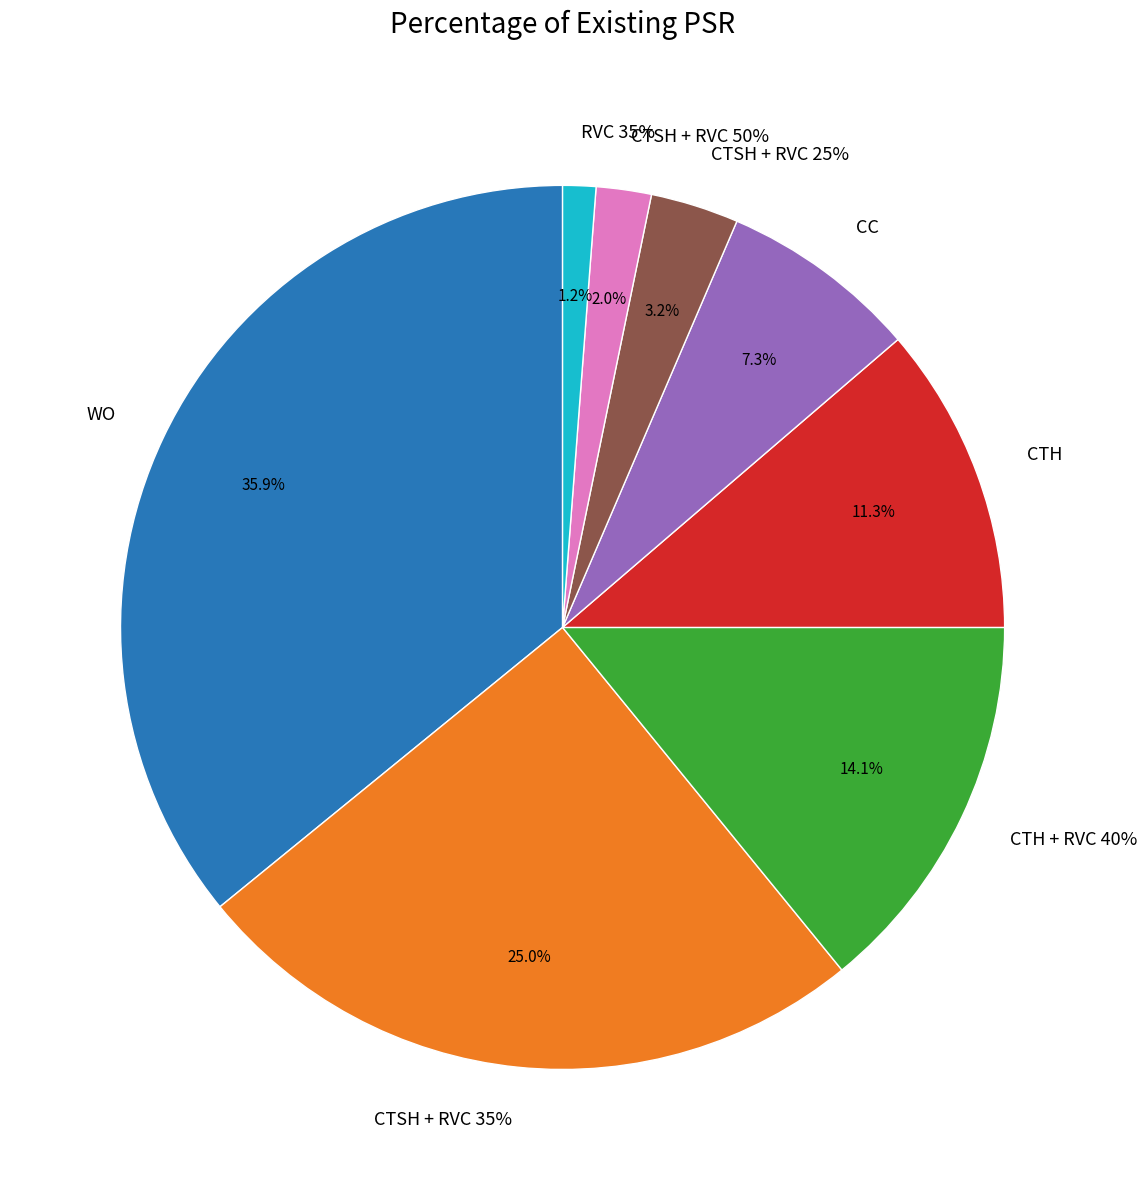

Rank the categories by value from lowest to highest.

RVC 35%, CTSH + RVC 50%, CTSH + RVC 25%, CC, CTH, CTH + RVC 40%, CTSH + RVC 35%, WO